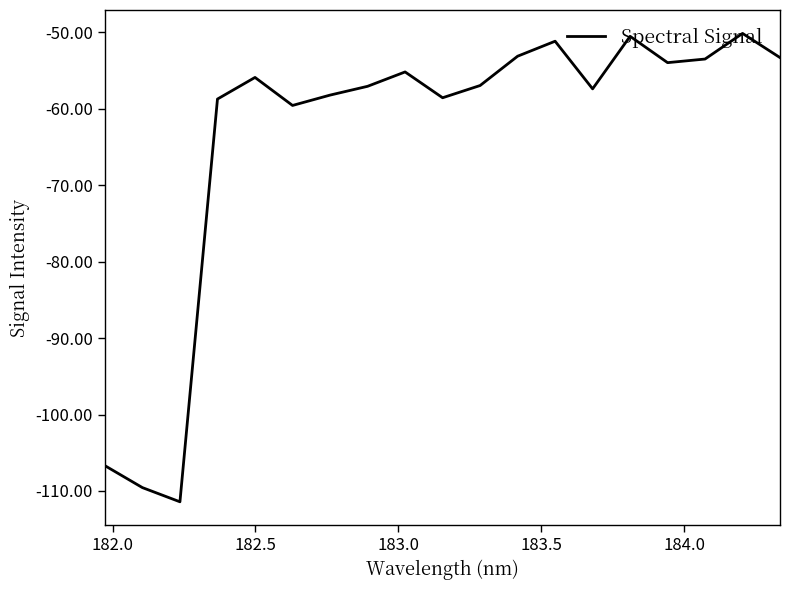

What is the smallest value displayed?

-111.4